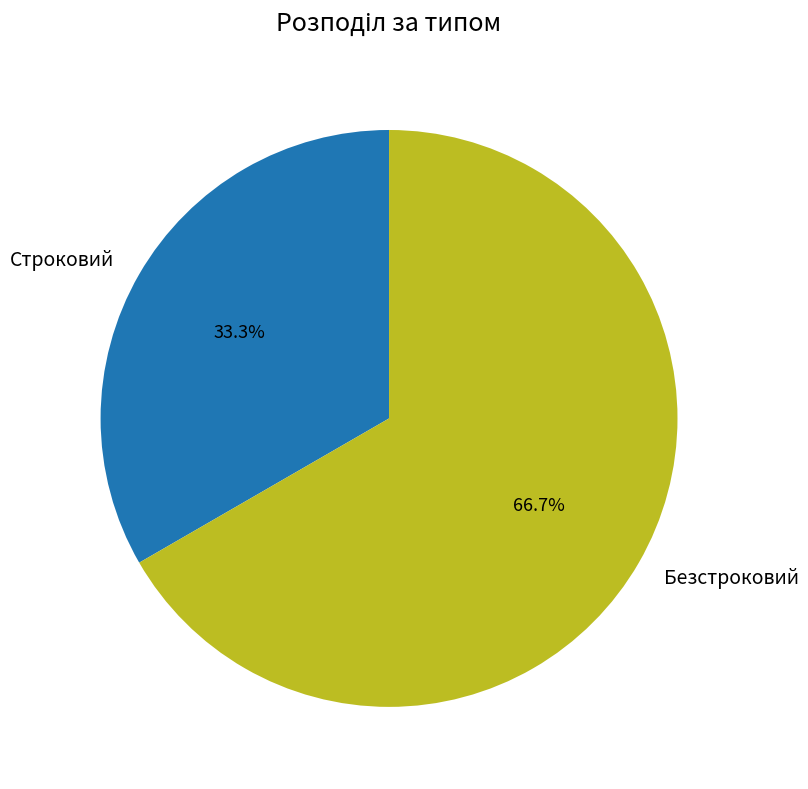

Is it true that Строковий is 33% of the pie?

True